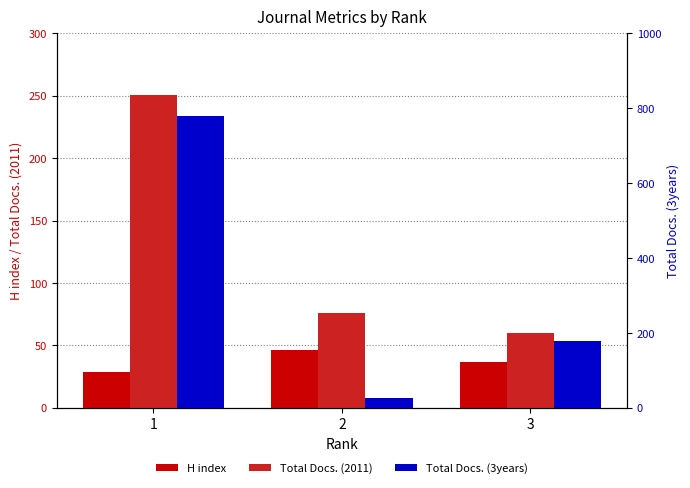

The Total Docs. (2011) series shows 100 at 3. True or false?

False